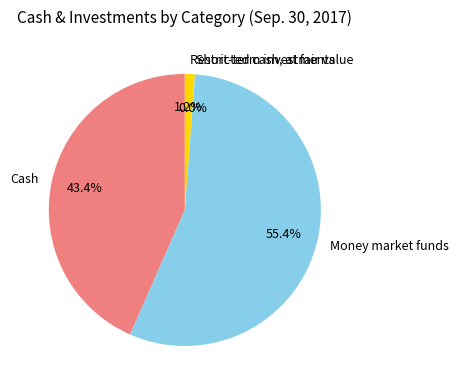

Does Money market funds represent more than half of the total?

Yes